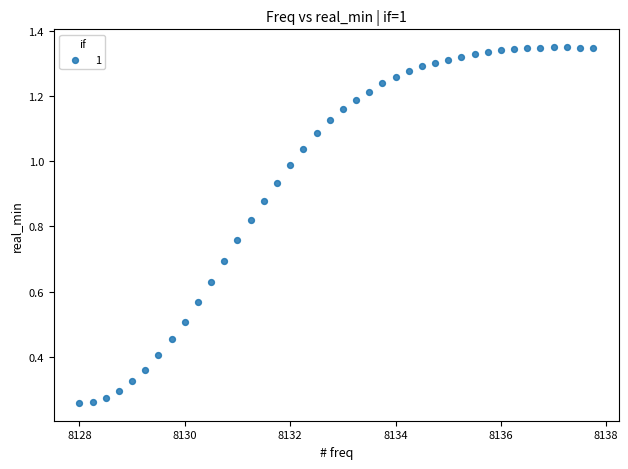

What is the range of X values (max minus min)?

9.8